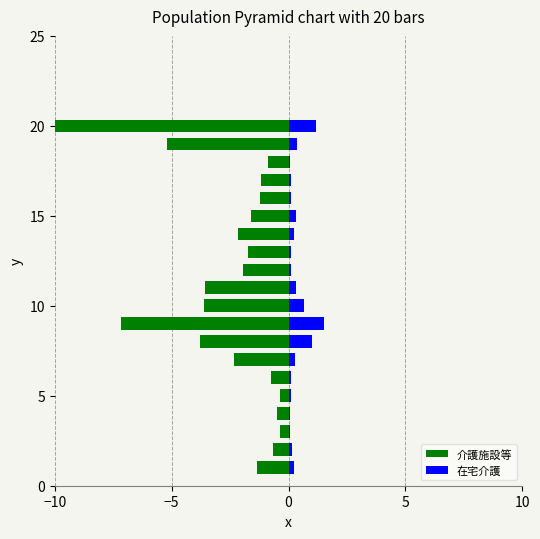

True or false: 介護施設等 has a value of -0.9 at 11.

False